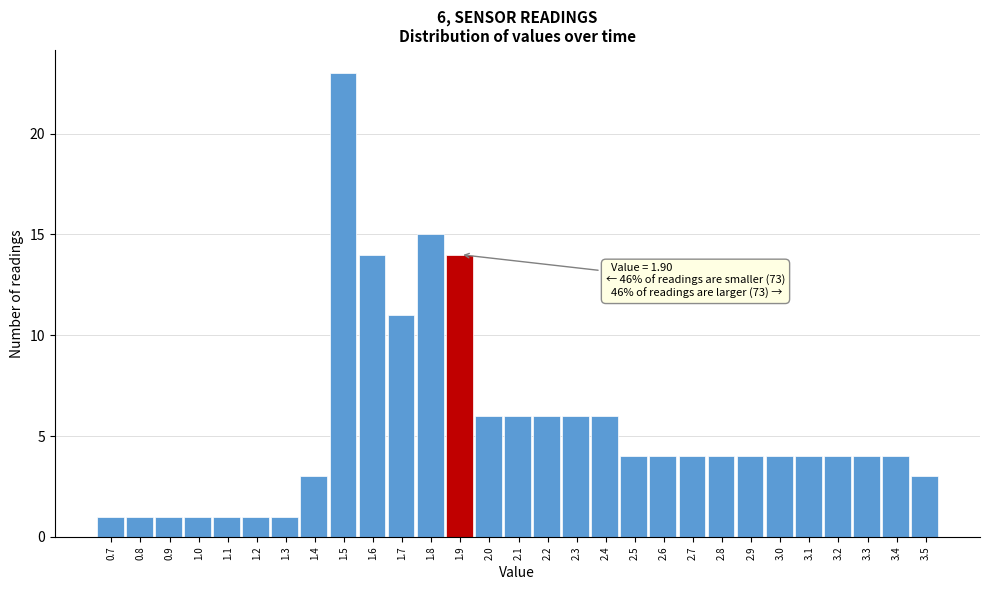

Over which range of the x-axis is the bar tallest?

1.45 to 1.55